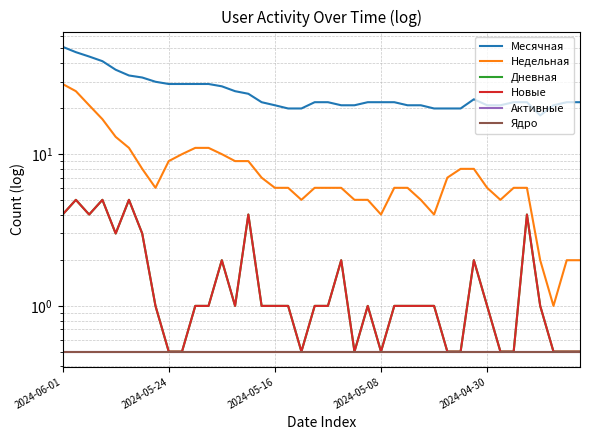

What position from the right is 6?

34